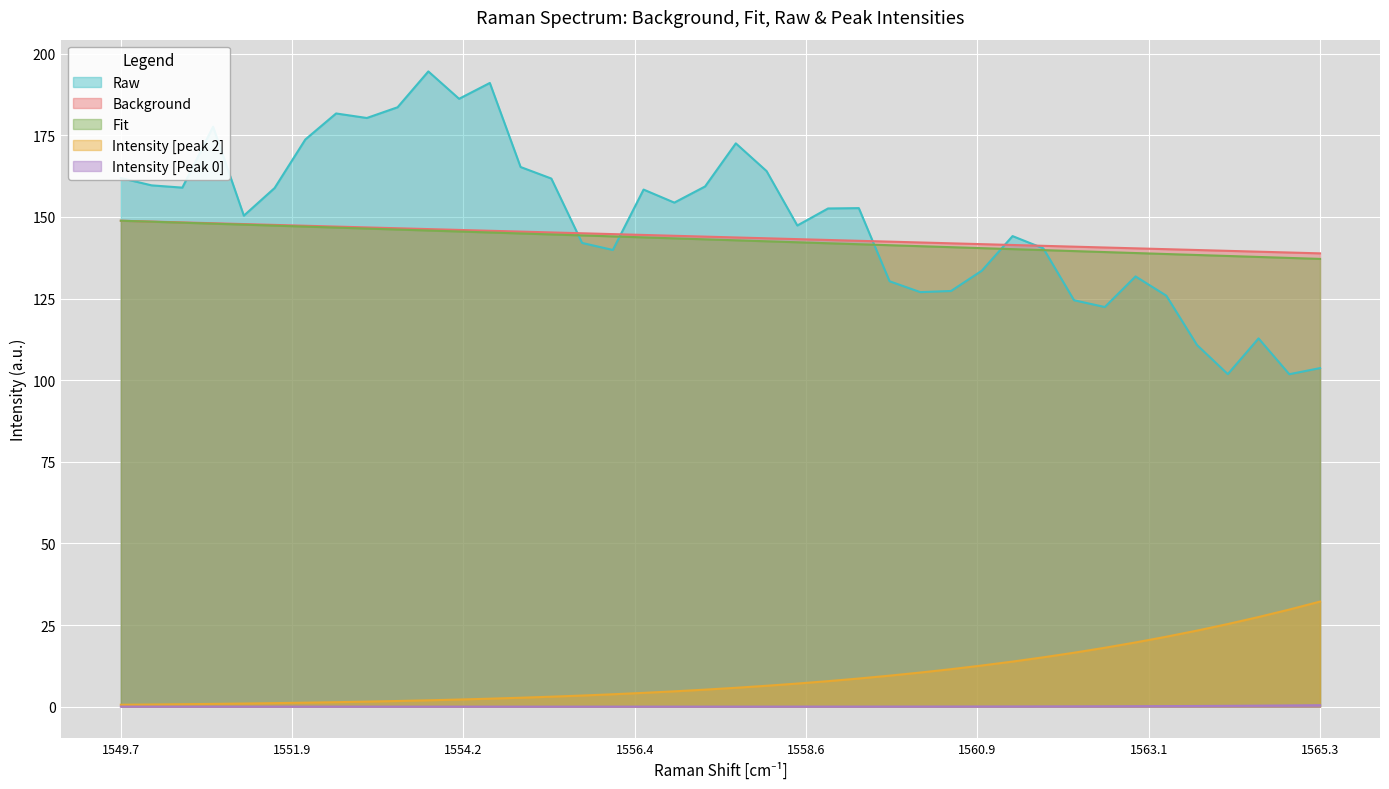

What is the maximum value for Fit?

148.9